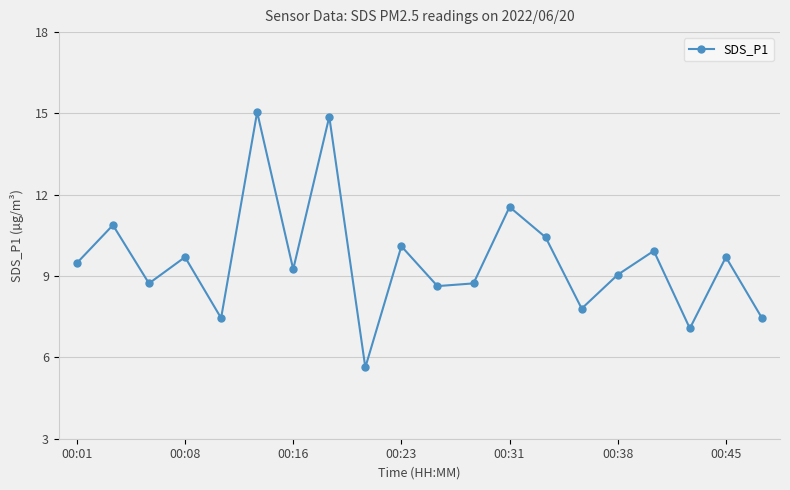

What is the value of the 19th point from the left?

9.7